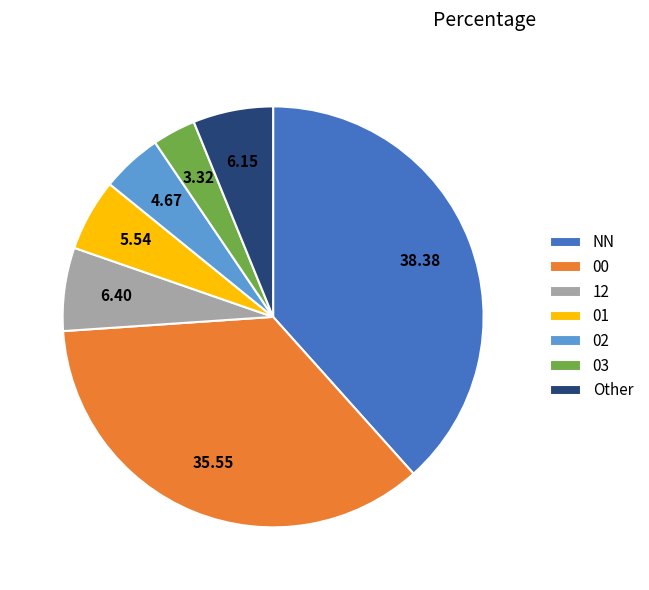

Do 02 and 03 together represent more than half of the pie?

No